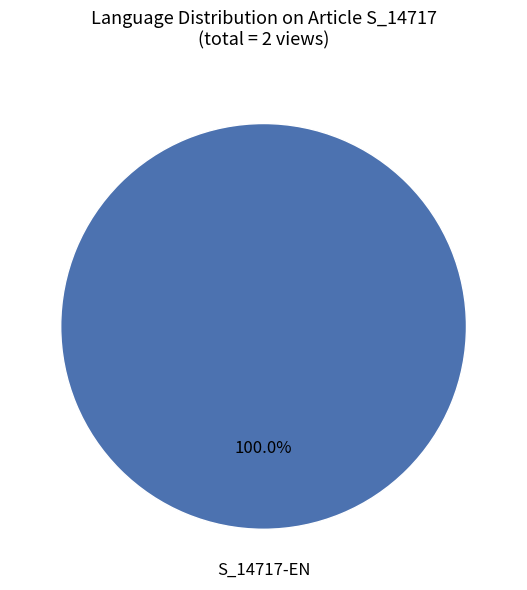

Is there any slice that represents more than half of the pie?

Yes